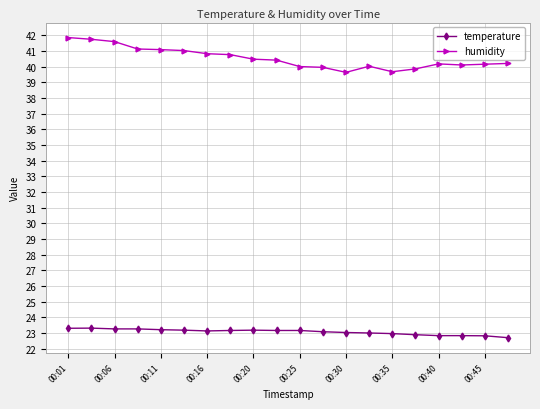

Which series has the widest spread of values?

humidity